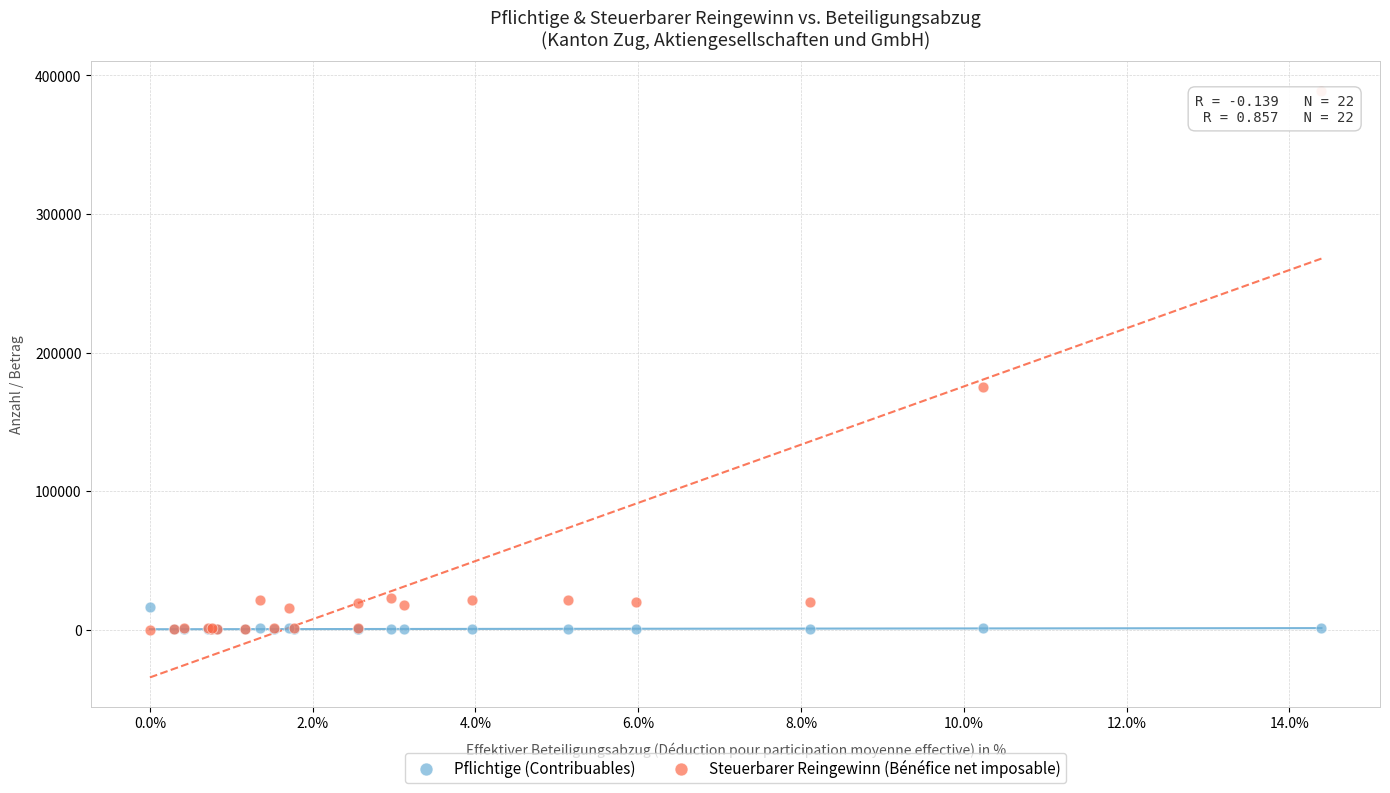

Across all series, what Y value is closest to 194445?

174925.6